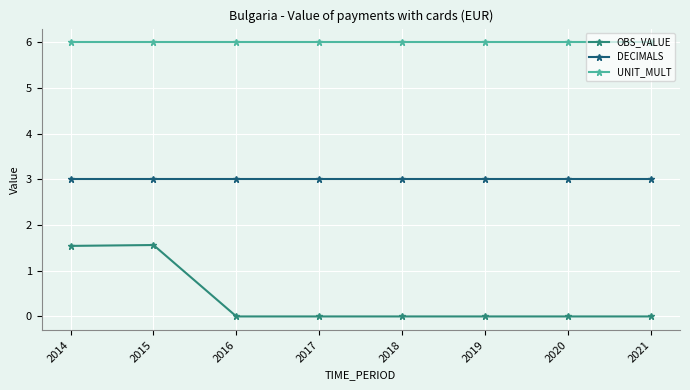

True or false: UNIT_MULT has a value of 10.1 at 2014.

False